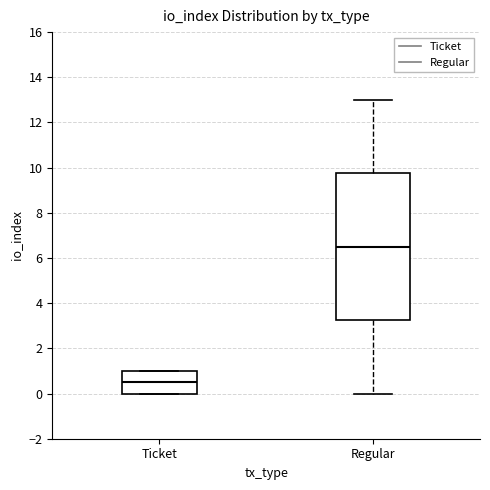

Where does the median line of the box for Regular sit on the y-axis? The values are not printed on the chart, so give them approximately, as read against the axis.

6.6